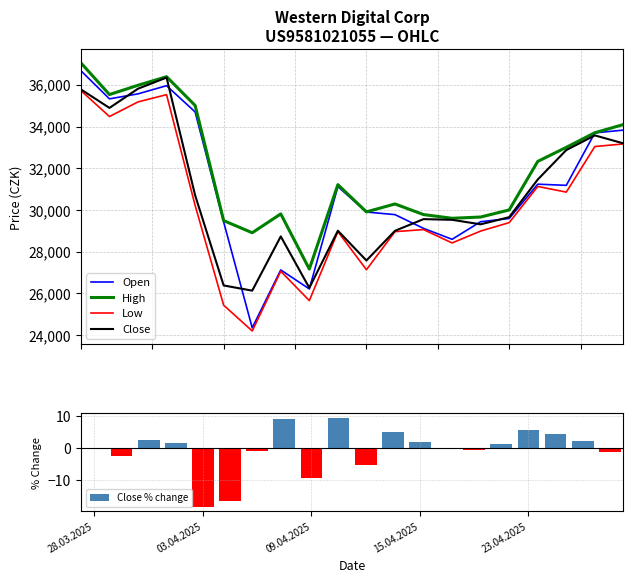

What is the minimum value for Close?

26135